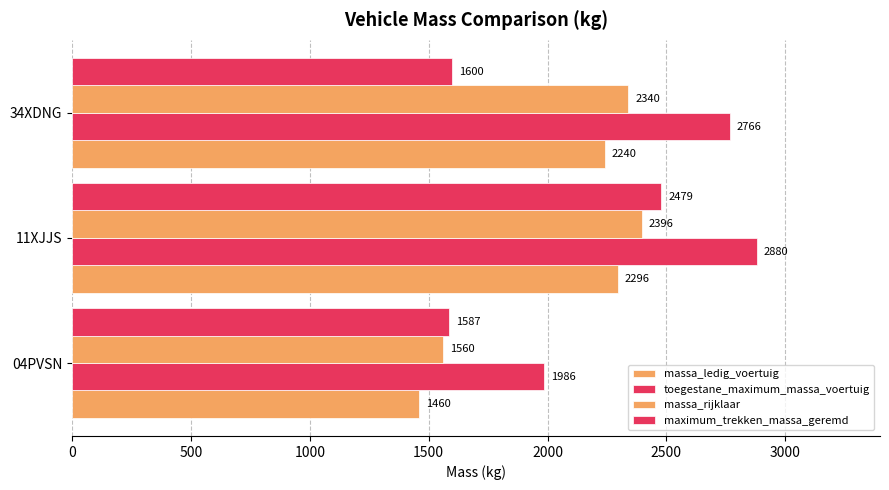

Reading left to right, extract all data points from this chart.

massa_ledig_voertuig: 1460	2296	2240
toegestane_maximum_massa_voertuig: 1986	2880	2766
massa_rijklaar: 1560	2396	2340
maximum_trekken_massa_geremd: 1587	2479	1600